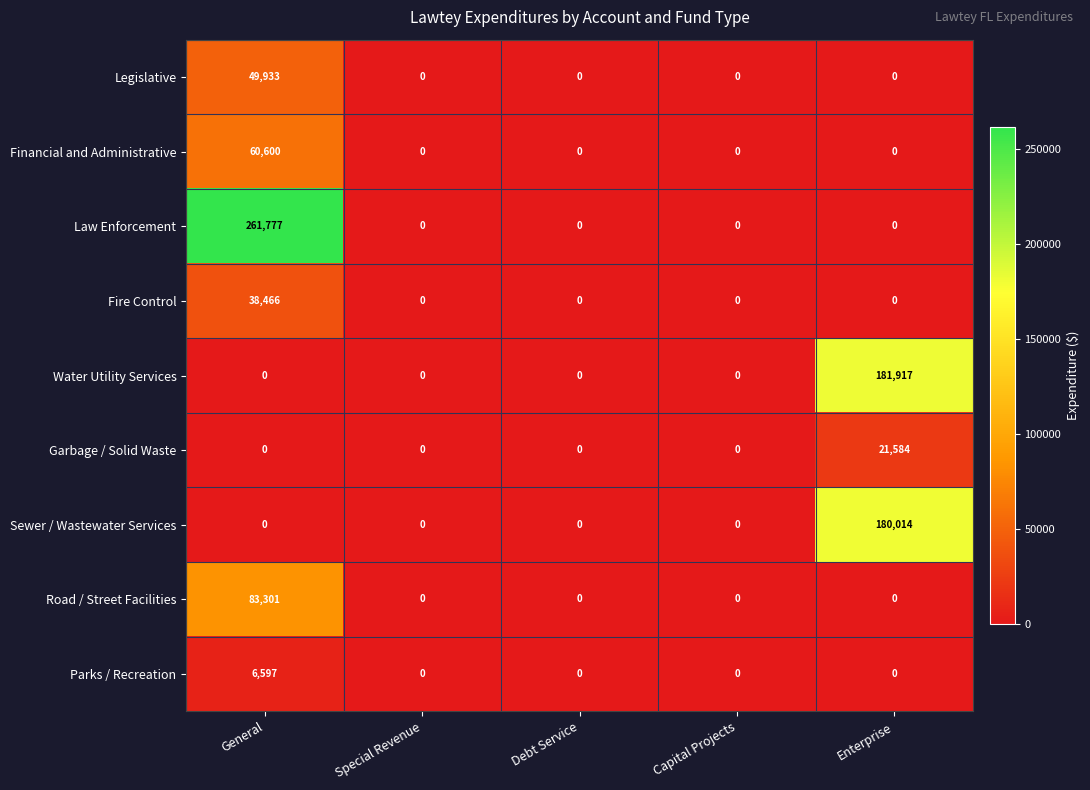

What is the sum of all Parks / Recreation values?

6597